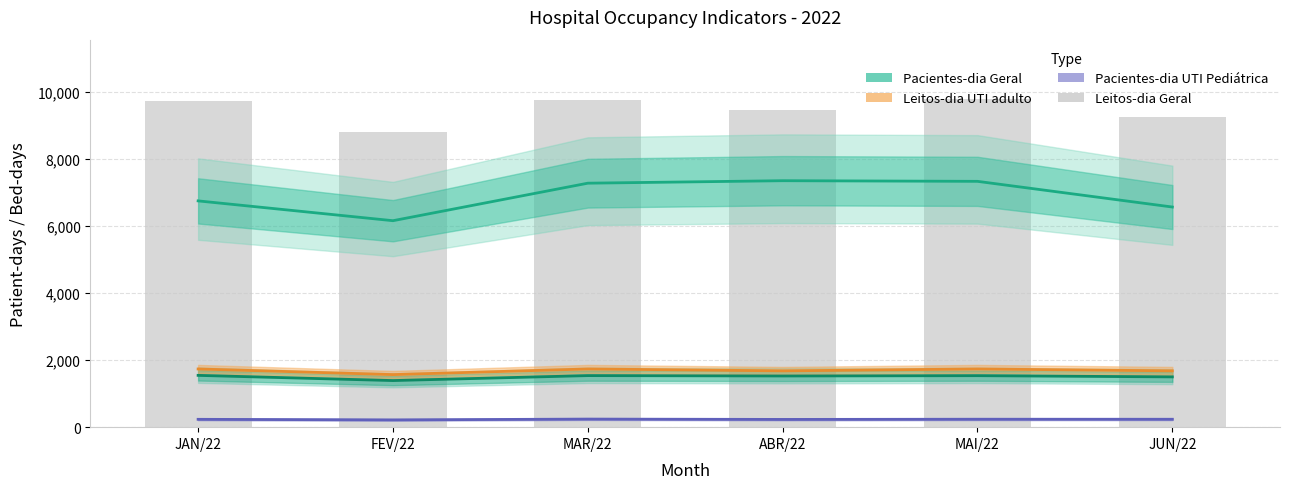

Count the number of categories in the chart.

6